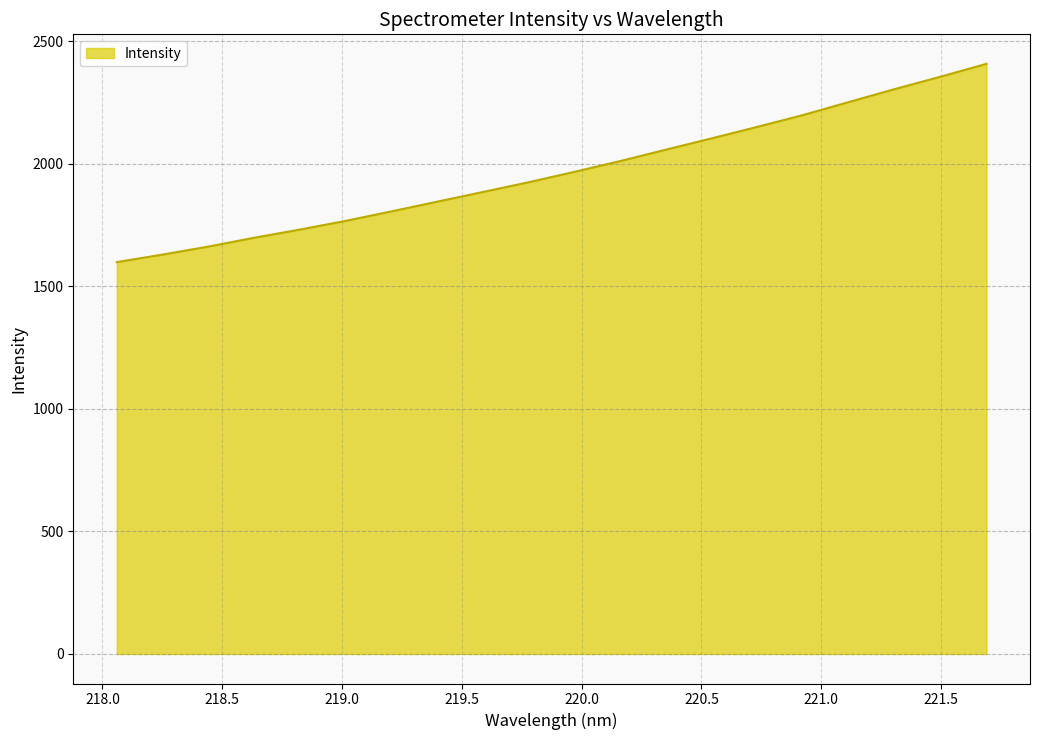

What is the greatest value displayed?

2406.9